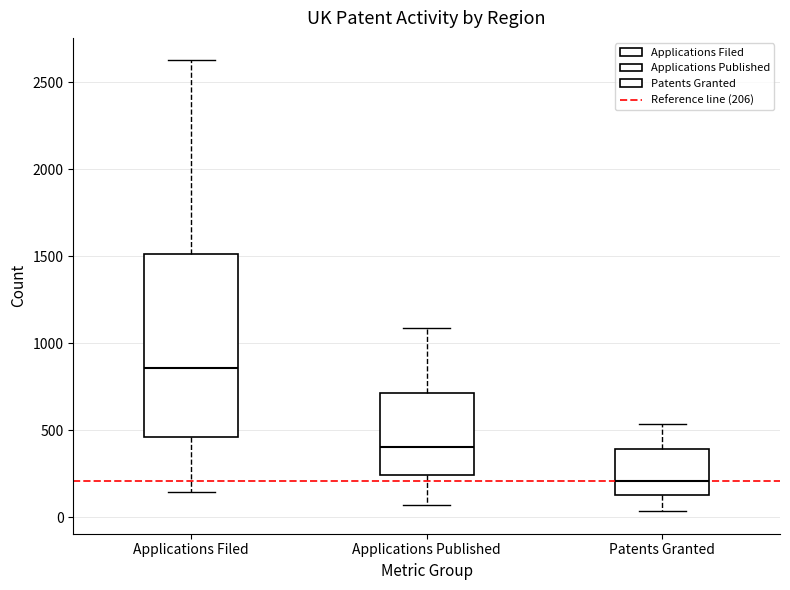

Where does the upper whisker of the box for Applications Filed end on the y-axis? The values are not printed on the chart, so give them approximately, as read against the axis.

2650